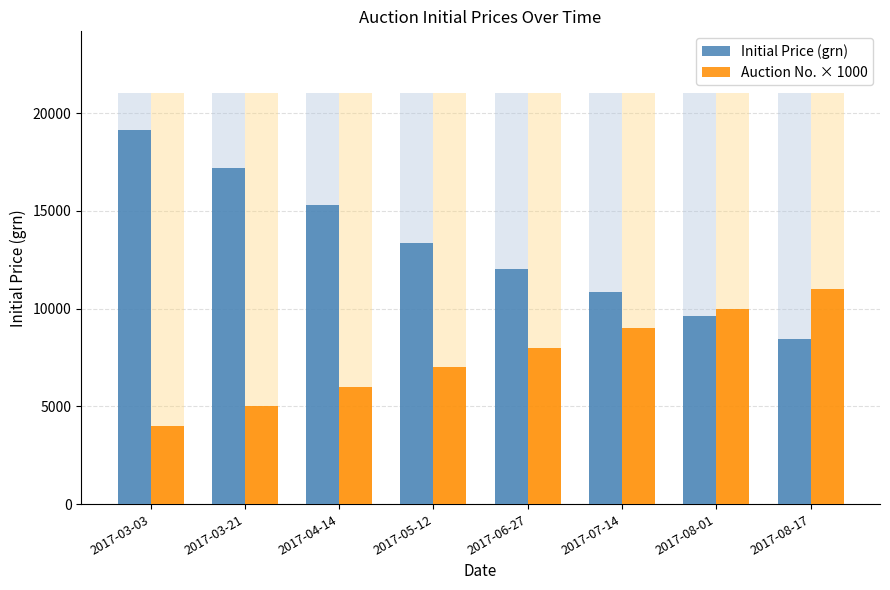

What is the difference between the highest and lowest values at 2017-07-14?

1839.3